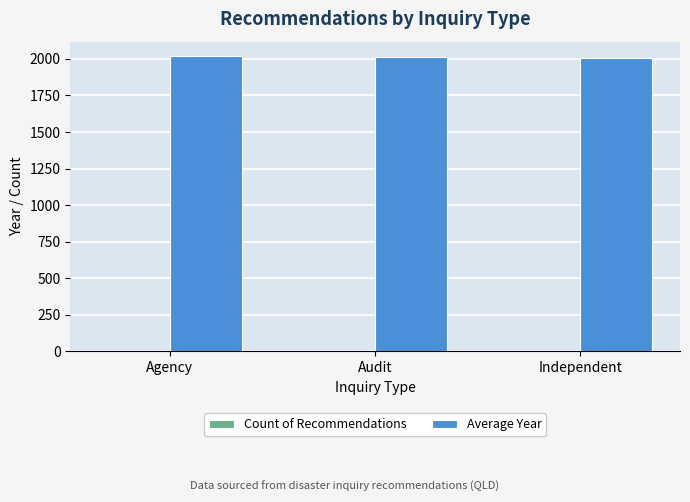

What is the difference between the Average Year values at Independent and Agency?

10.4